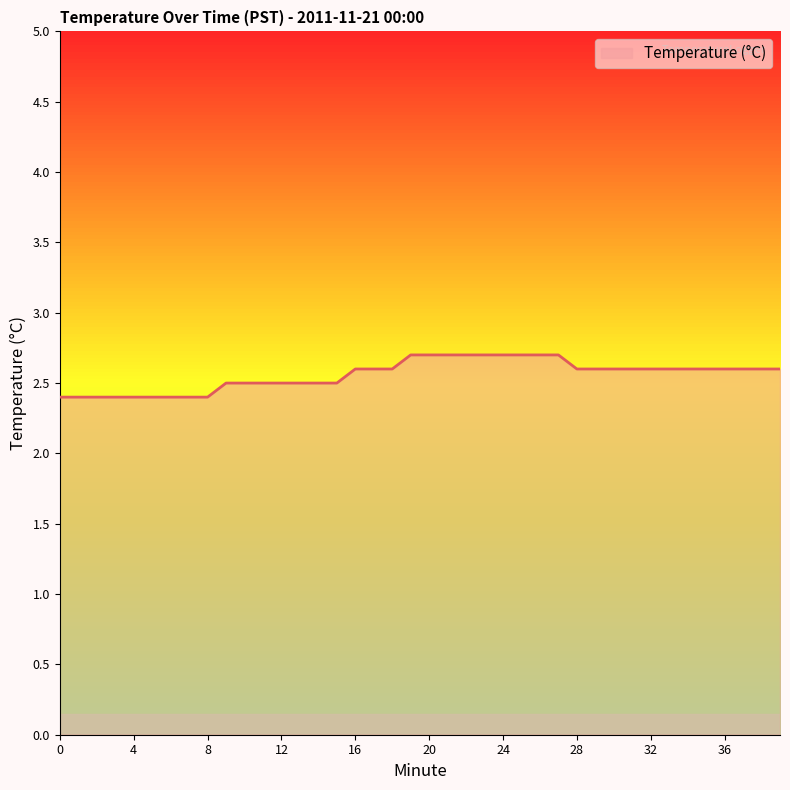

What is the greatest value displayed?

2.7